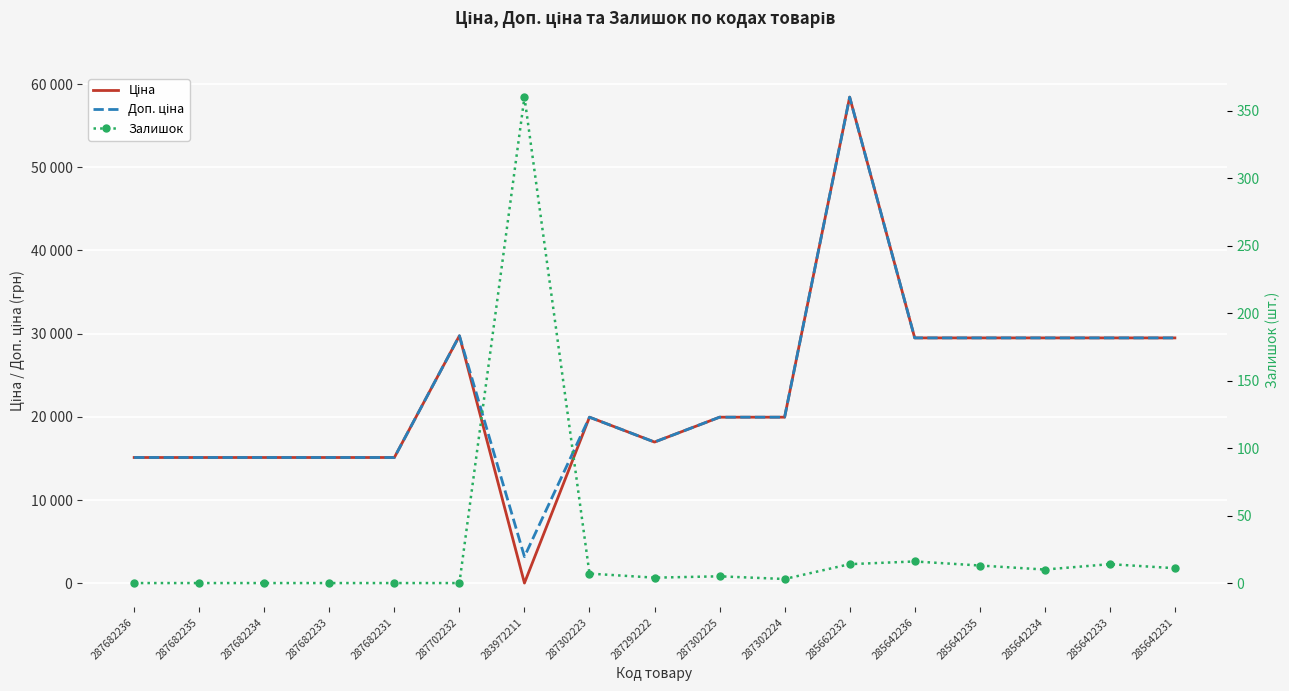

How many lines are shown in the chart?

3